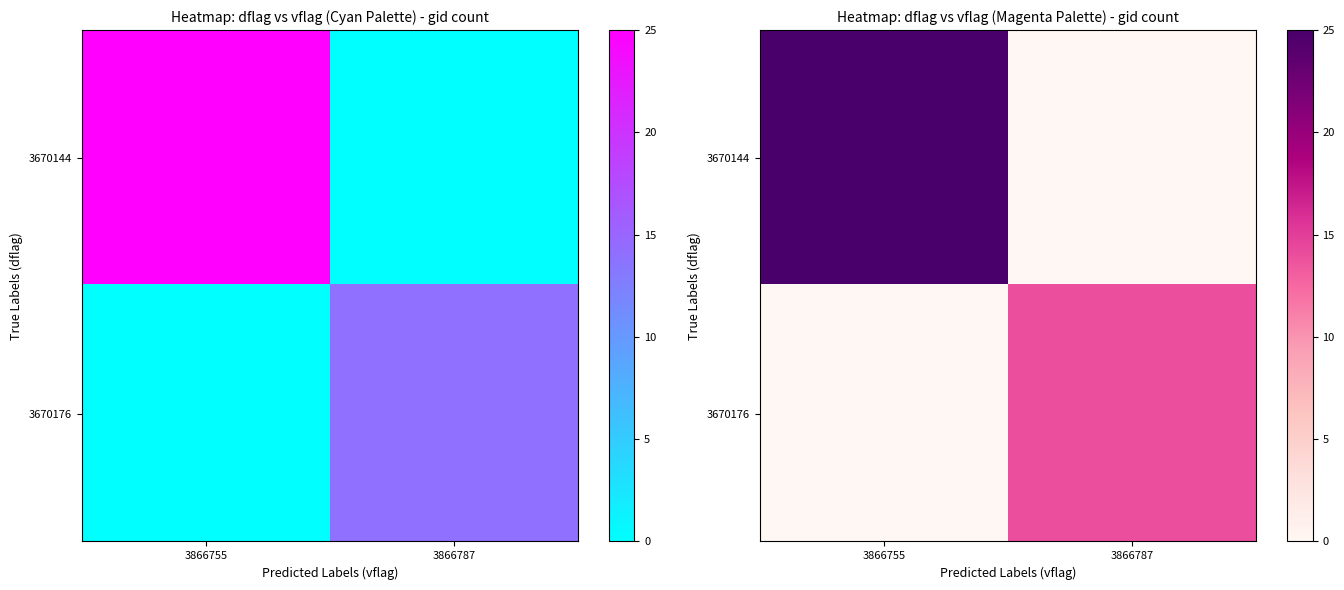

Rank the series at 3866787 from highest to lowest value.

3670176, 3670144